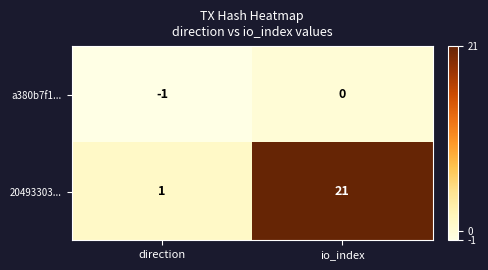

List the series in order of their peak value, lowest first.

a380b7f1..., 20493303...